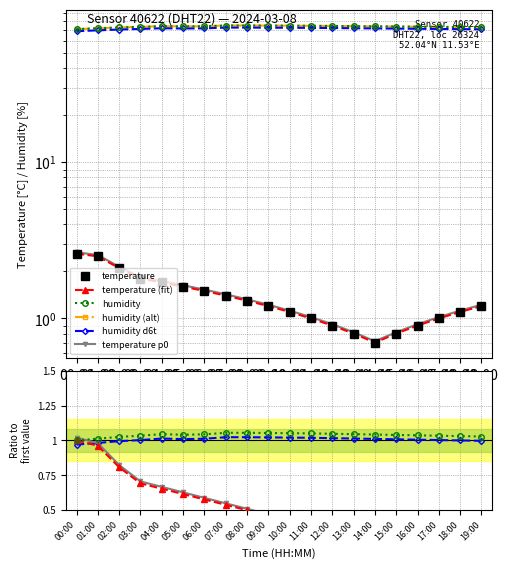

What is the value of the temperature point at the 6th from the left?

1.6